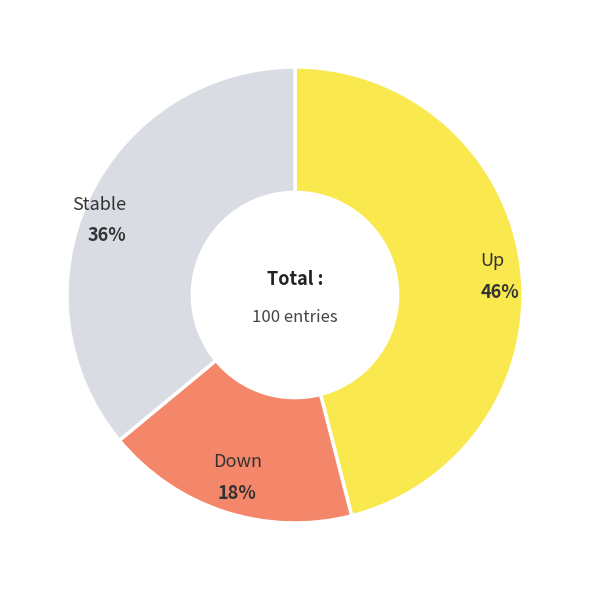

To the nearest percent, what is the average slice percentage?

33%